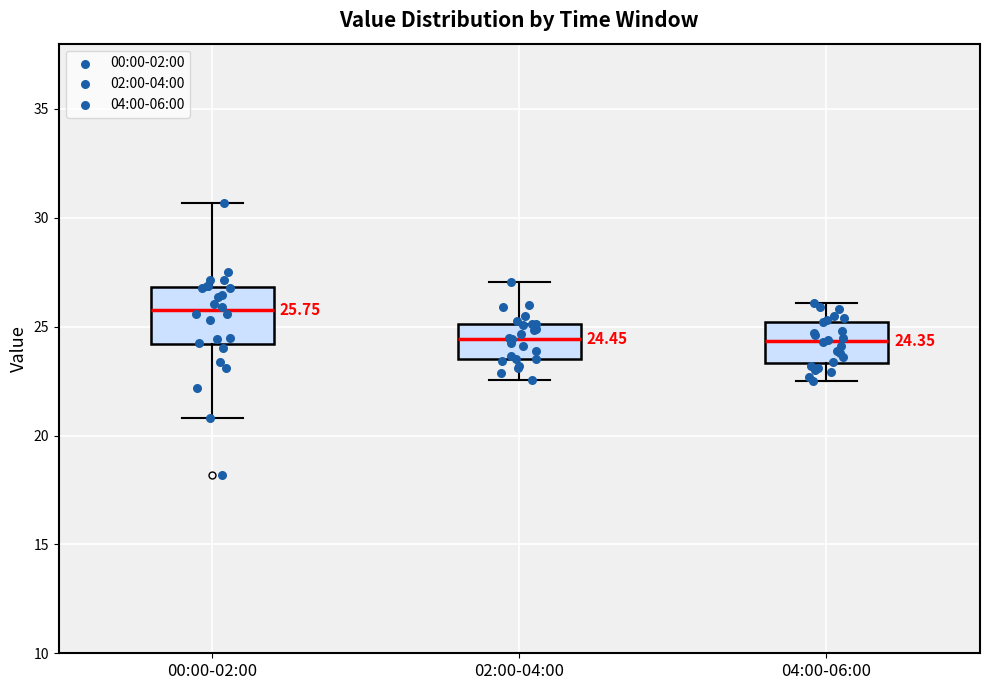

Which box's median line is the highest?

00:00-02:00